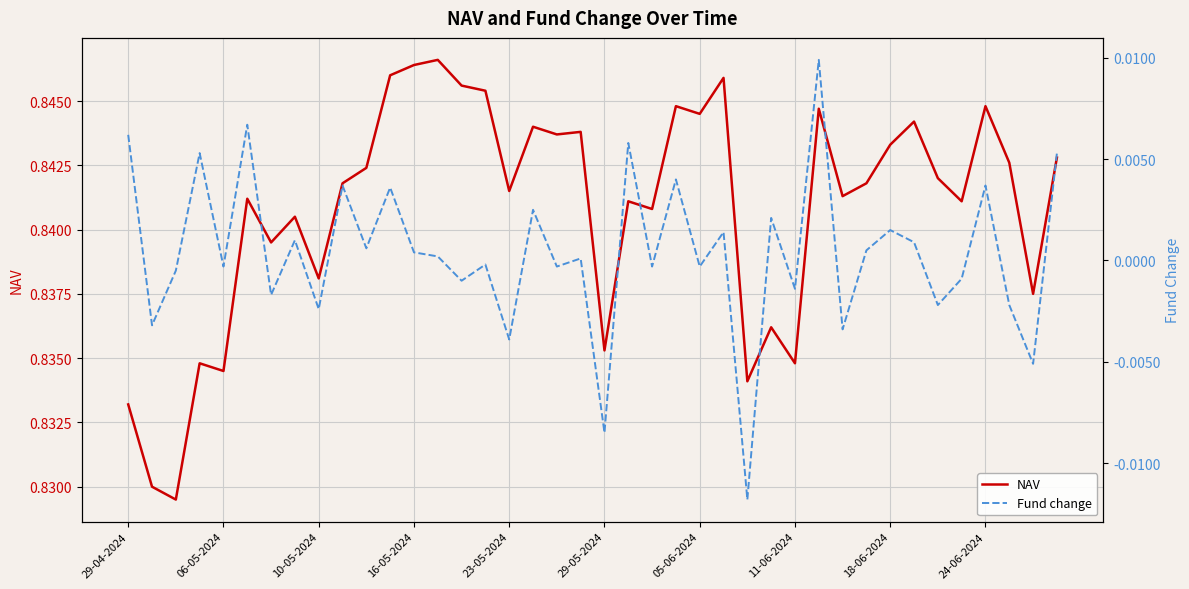

True or false: NAV has a value of 0.3 at 23-05-2024.

False